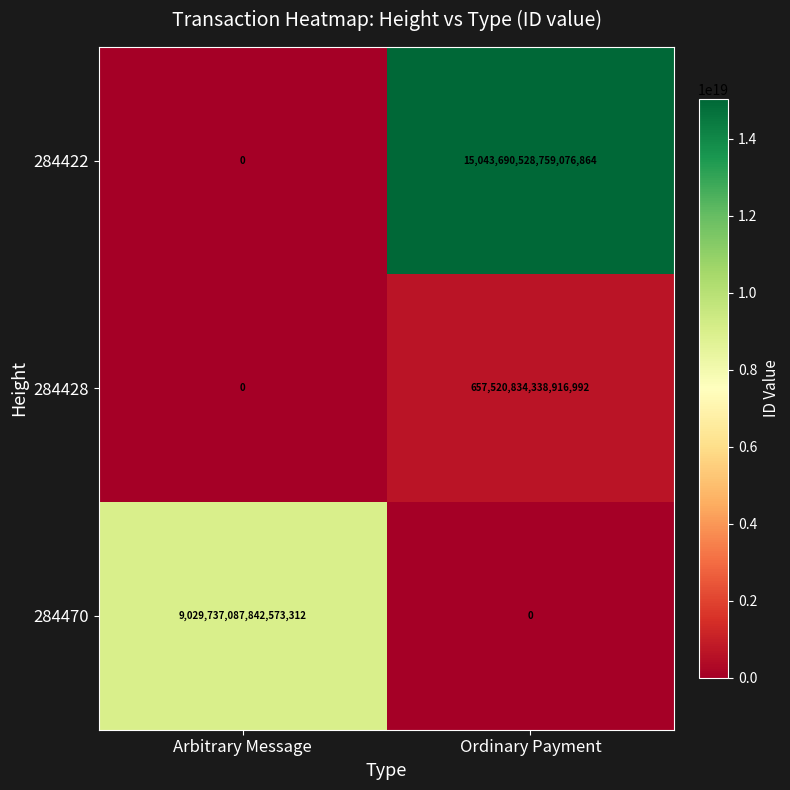

Where is 284422 nearest to the value 7521845264379538432?

Arbitrary Message